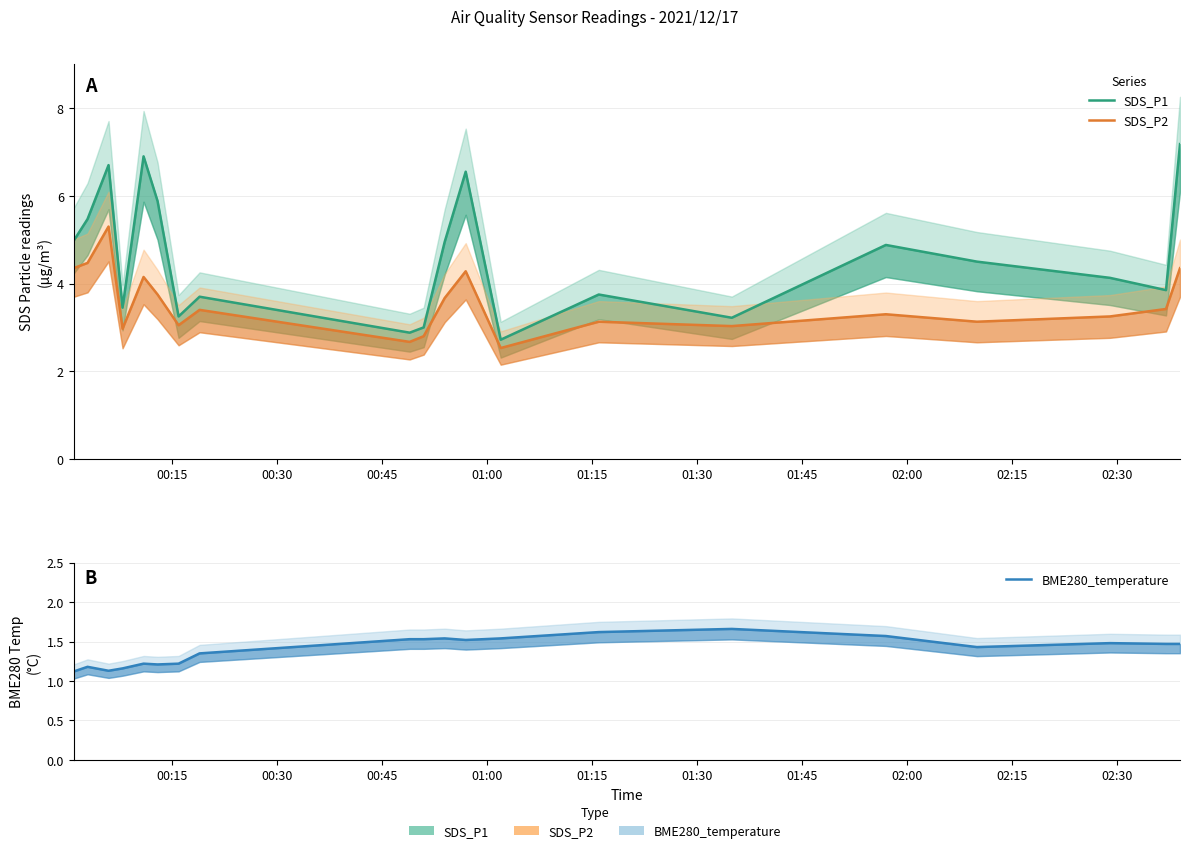

True or false: SDS_P1 and BME280_temperature intersect in this chart.

False